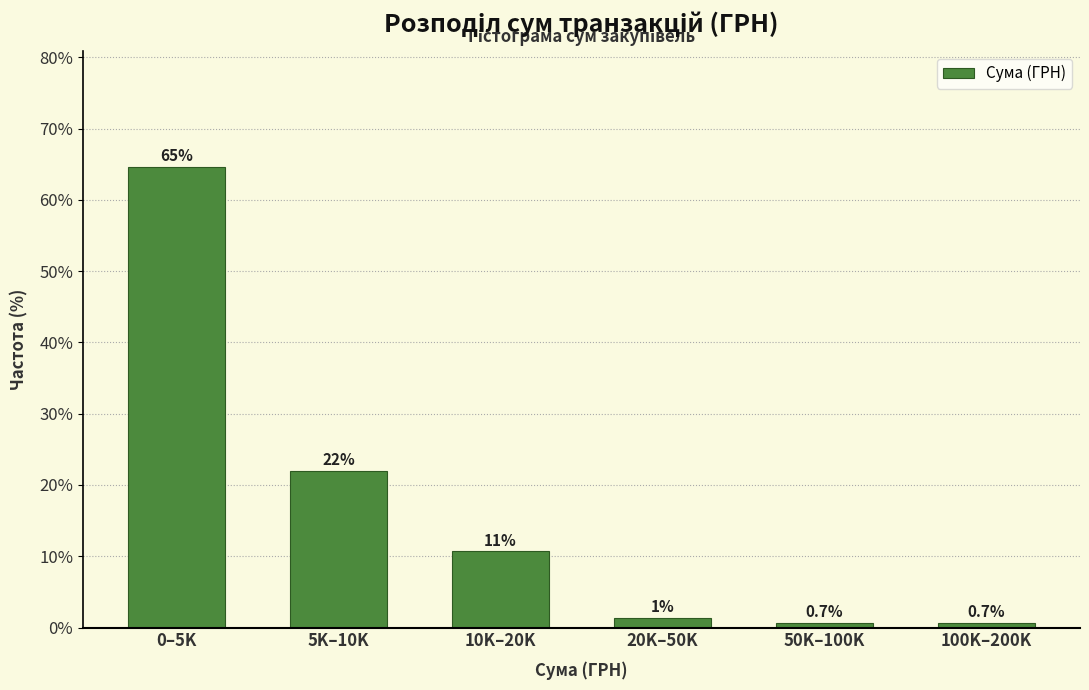

At which category does the chart reach its peak across all series?

0–5K